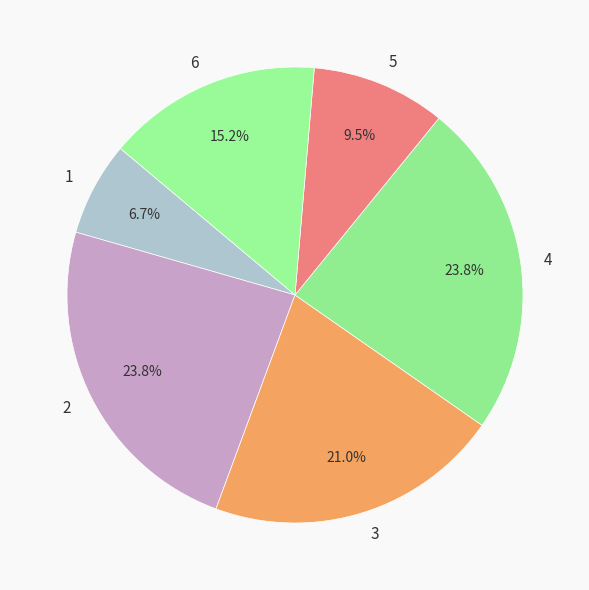

How many segments does this pie chart have?

6